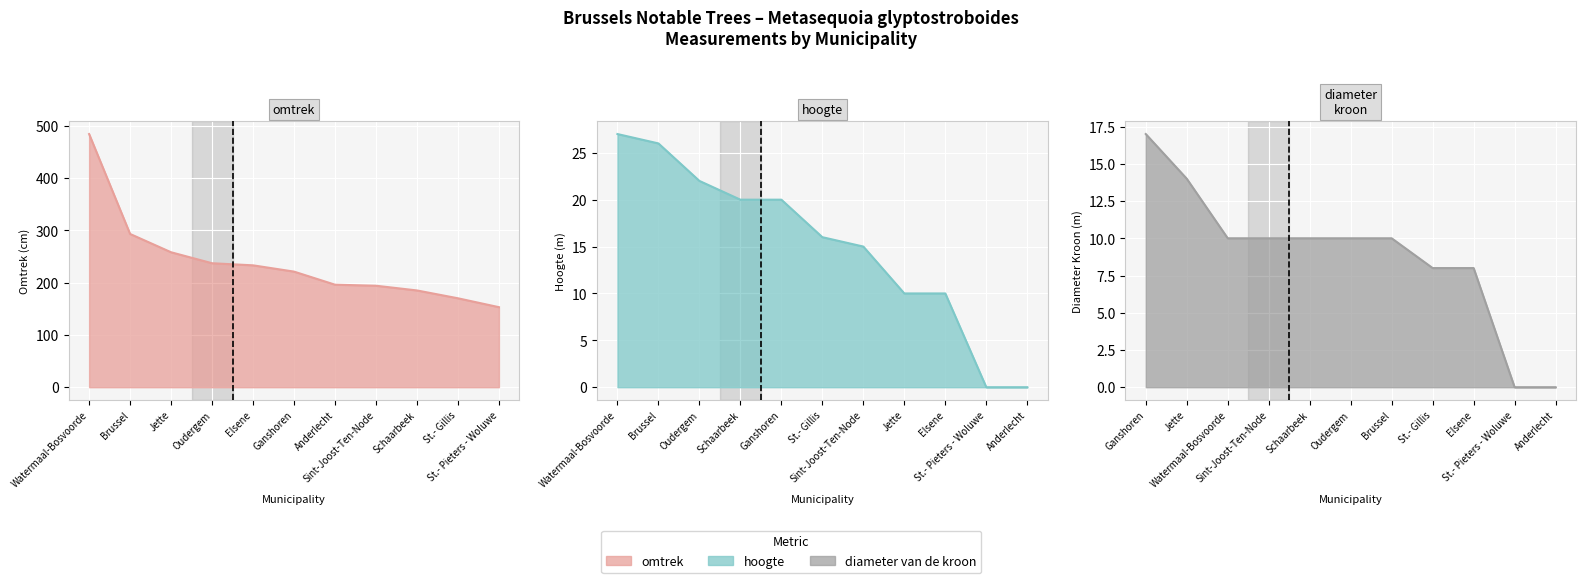

How many lines are shown in the chart?

3